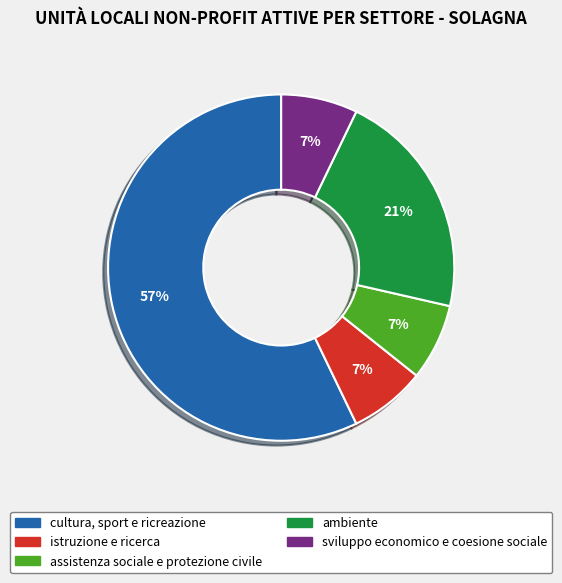

To the nearest percent, what portion does ambiente represent?

21%